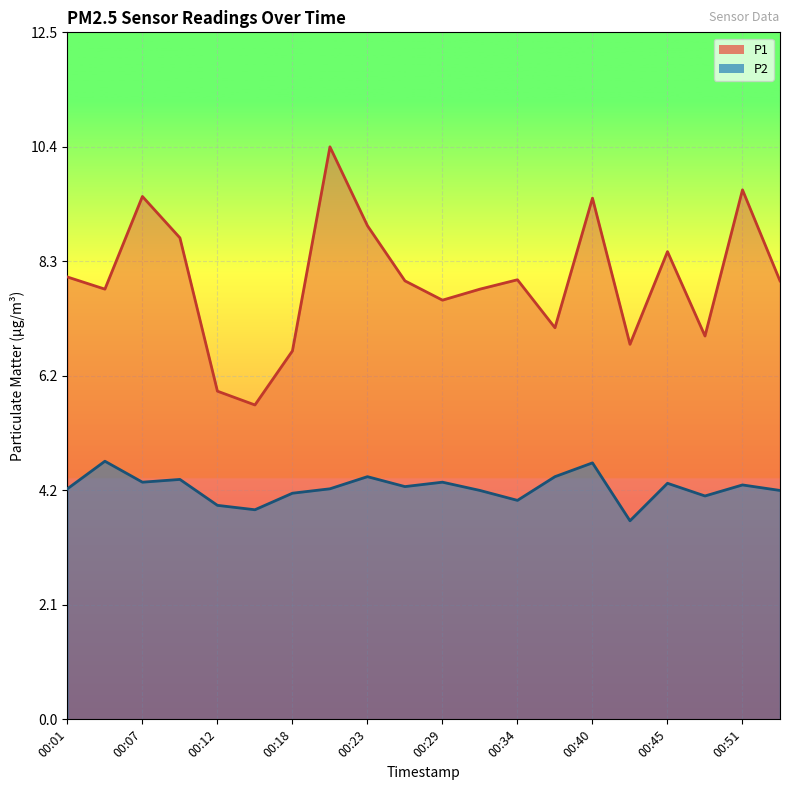

What is the minimum value shown in the chart?

3.6